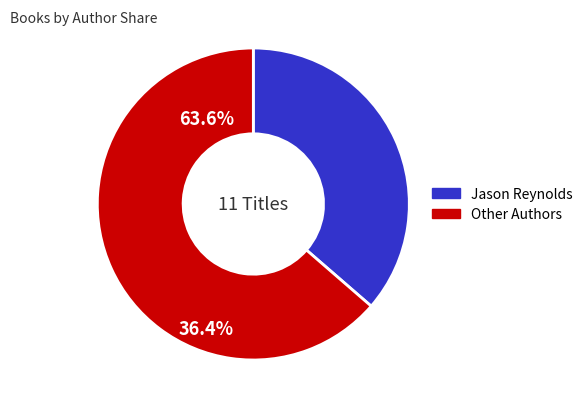

Is there any slice that represents more than half of the pie?

Yes